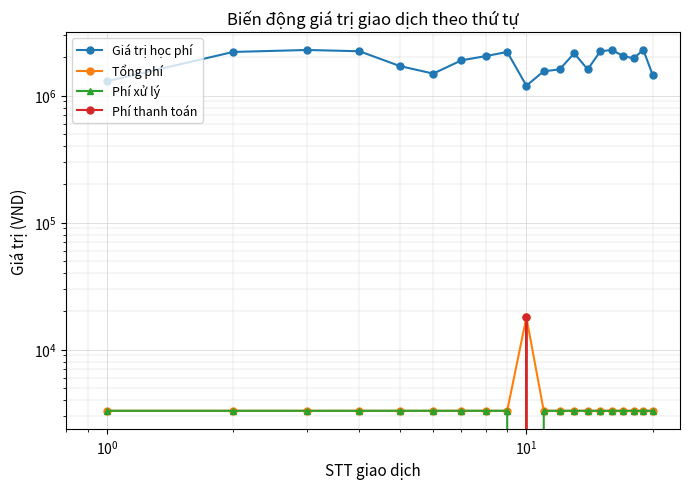

The value of Phí xử lý at $\mathdefault{10^{3}}$ is 2134. True or false?

False